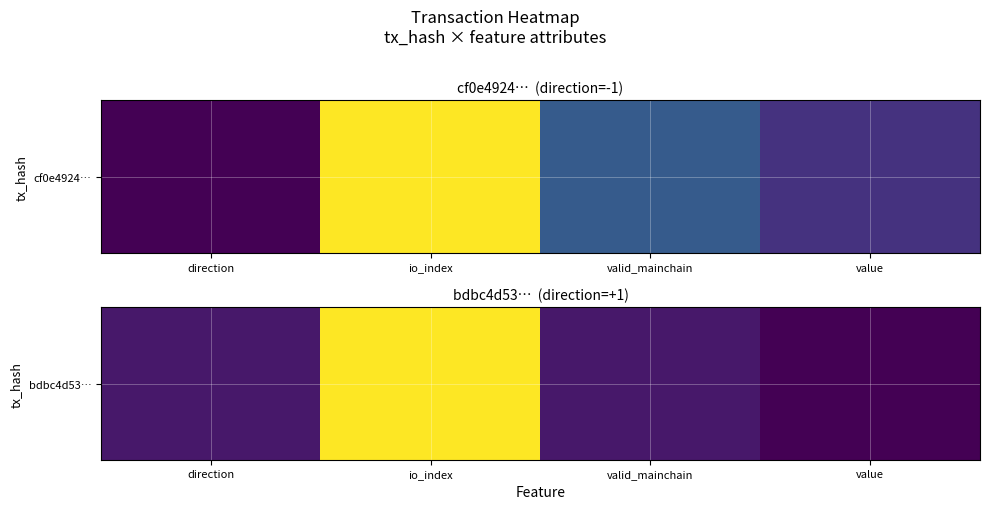

The chart shows a value of 0.5 at direction. True or false?

False